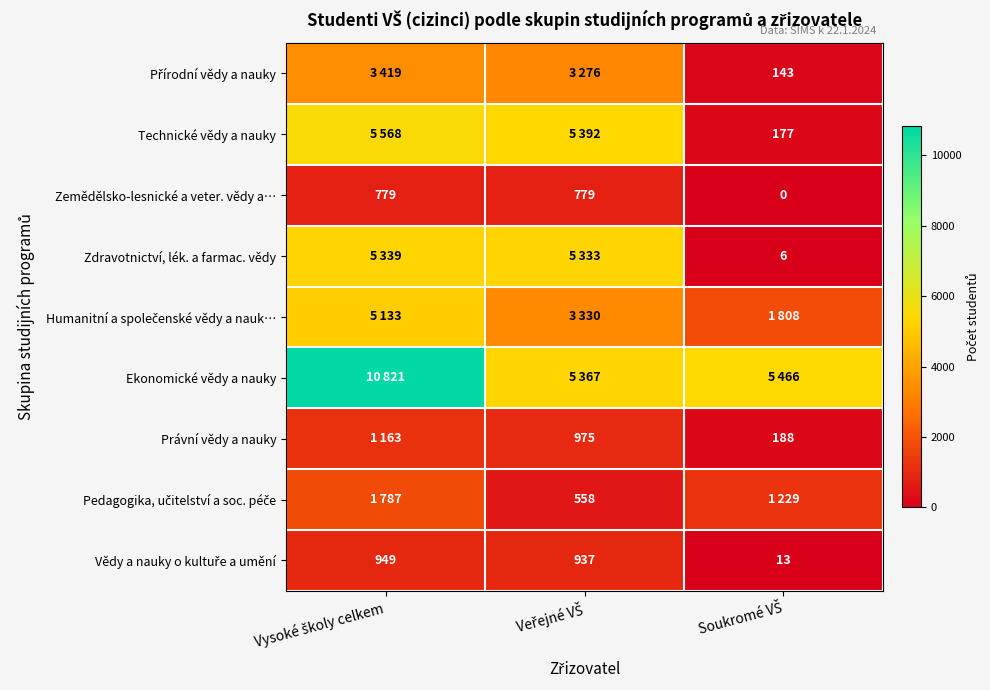

What is the average value of the Zemědělsko-lesnické a veter. vědy a… series?

519